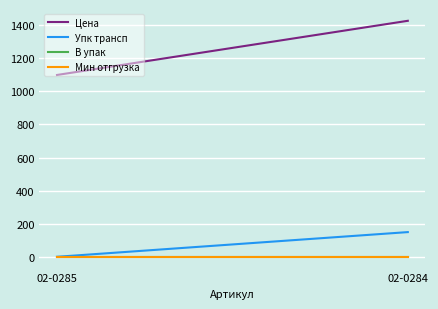

What is the difference between the Упк трансп values at 02-0285 and 02-0284?

149.0